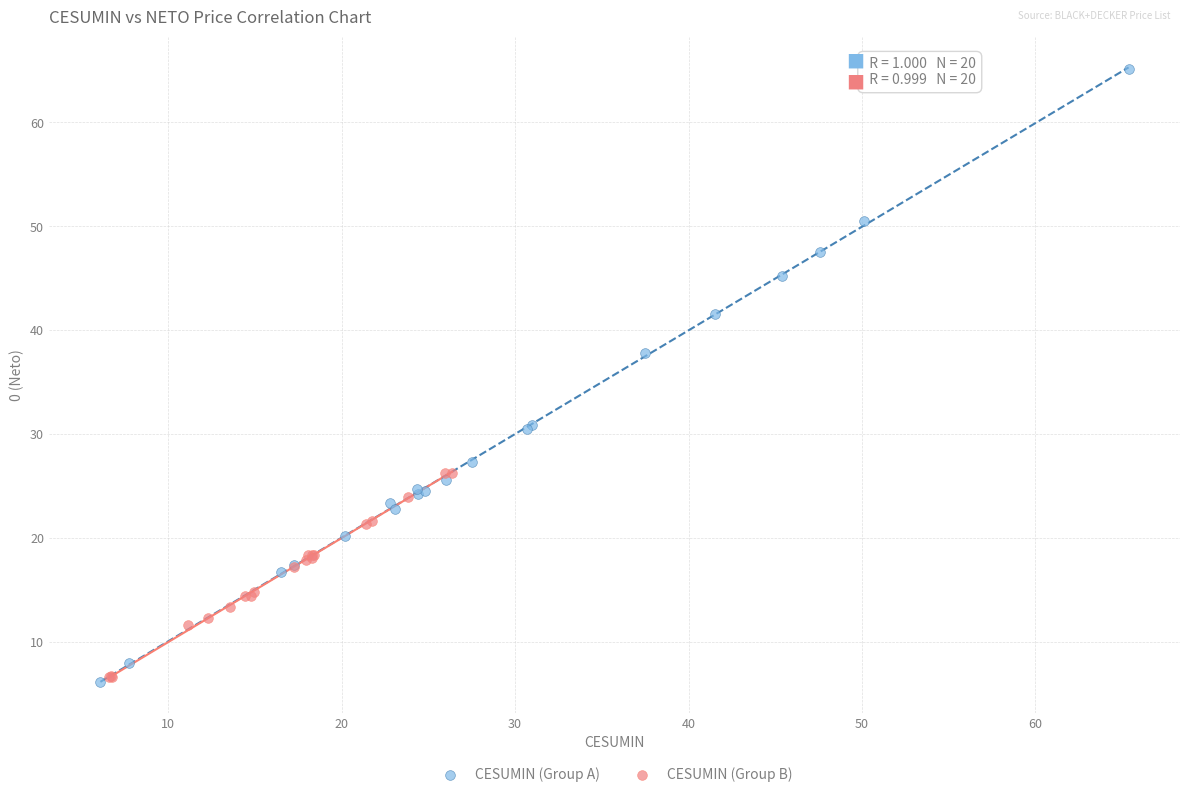

Which series contains the highest Y value?

CESUMIN (Group A)